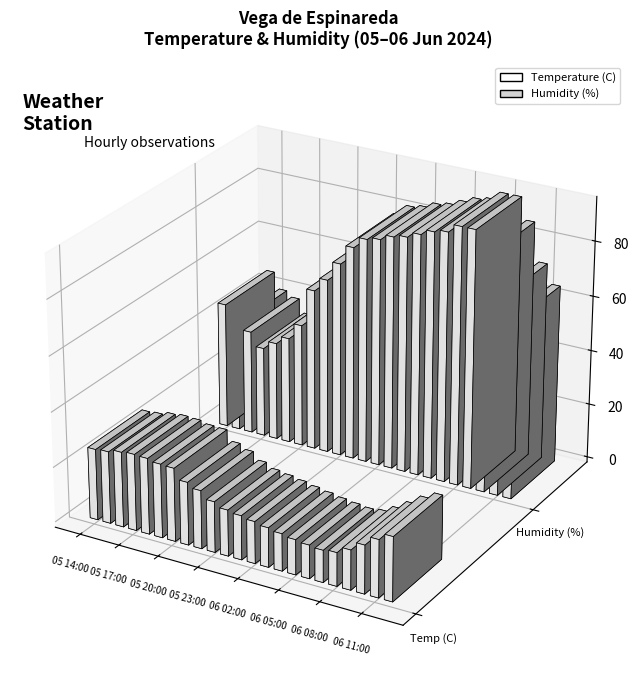

What is the total value across all series at 06 12:00?

88.2